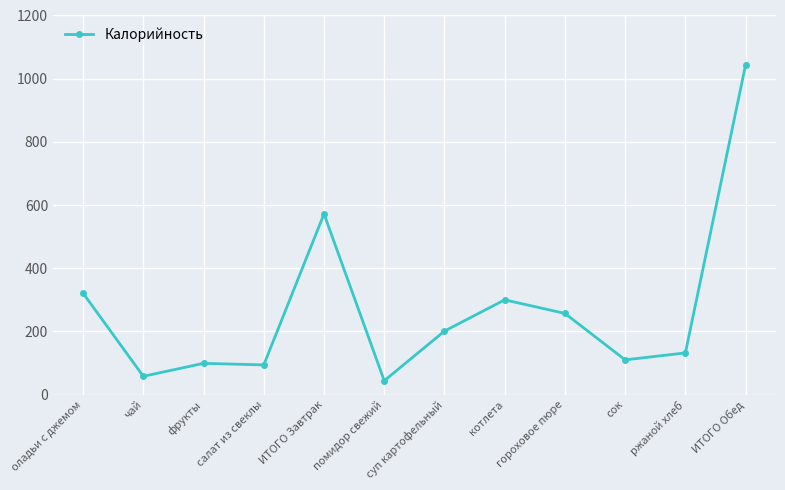

What is the change in value from ИТОГО Завтрак to ржаной хлеб?

-440